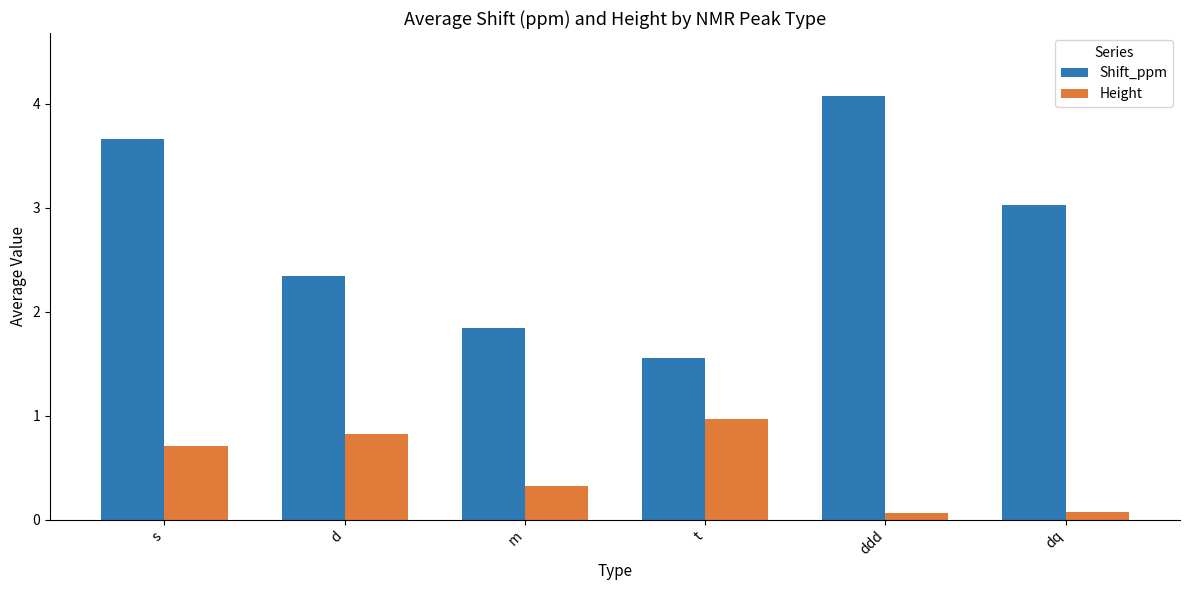

Rank the series by their average value, from lowest to highest.

Height, Shift_ppm